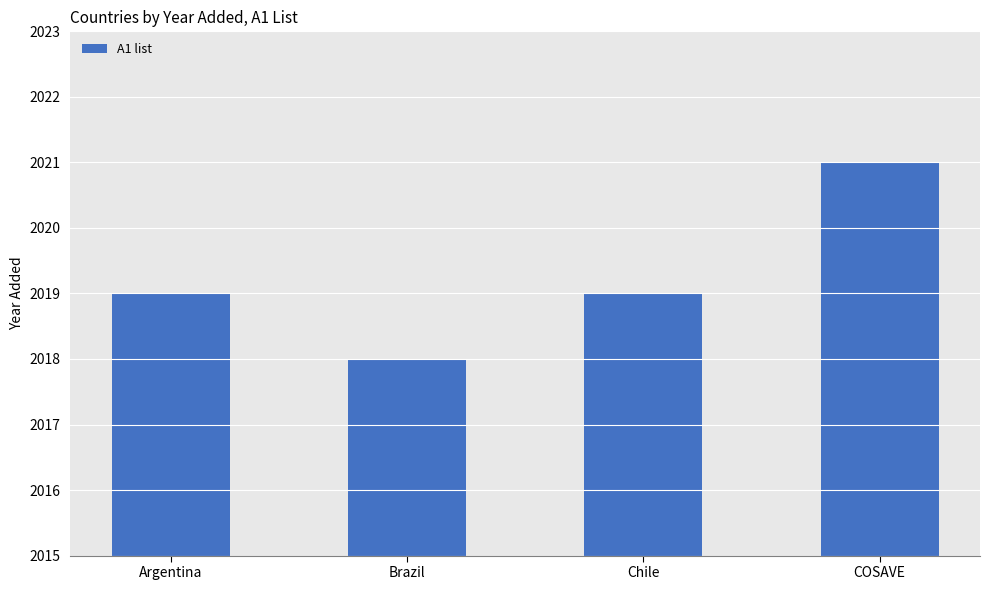

Count the number of categories in the chart.

4